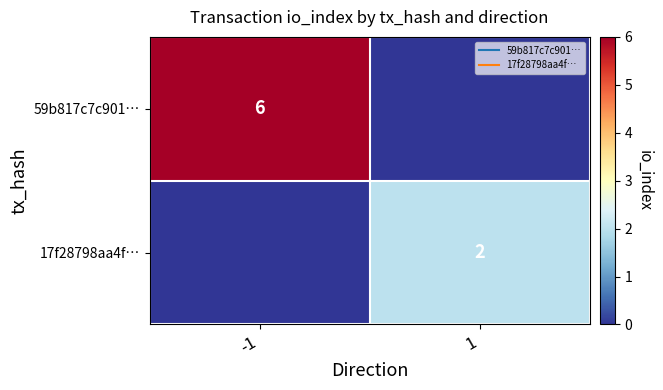

List the series in order of their peak value, lowest first.

17f28798aa4f…, 59b817c7c901…